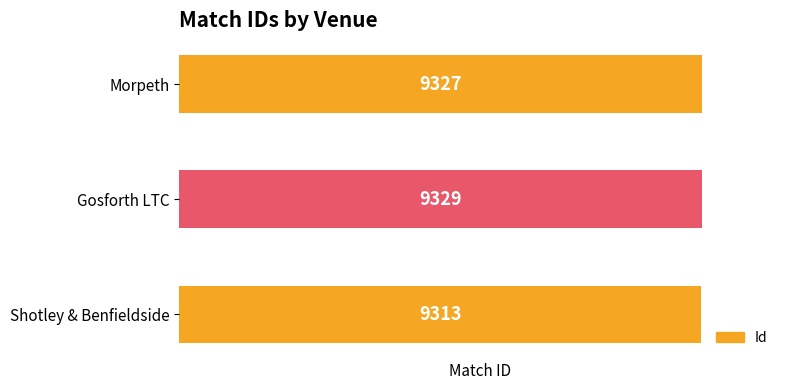

At which label is the value closest to 9321?

Morpeth